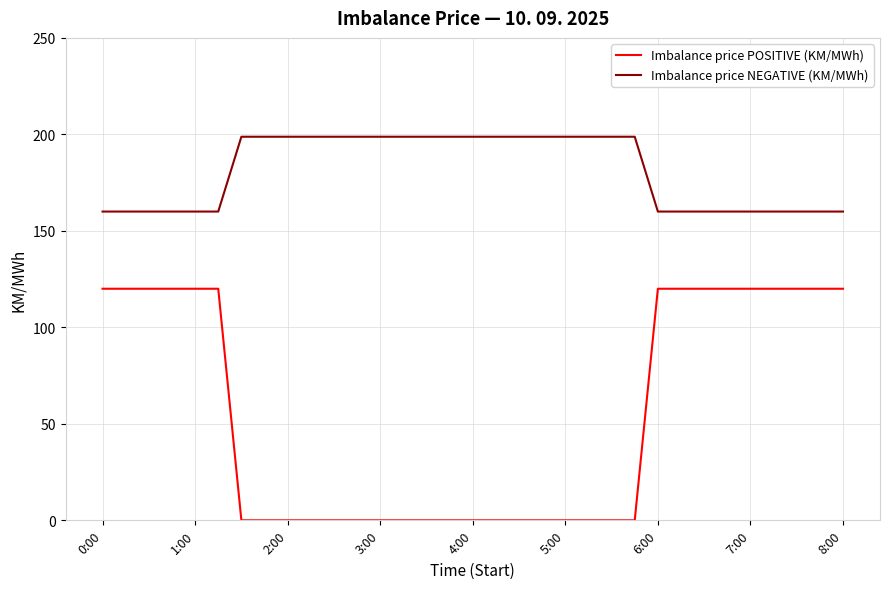

Rank the series by their maximum value, from lowest to highest.

Imbalance price POSITIVE (KM/MWh), Imbalance price NEGATIVE (KM/MWh)